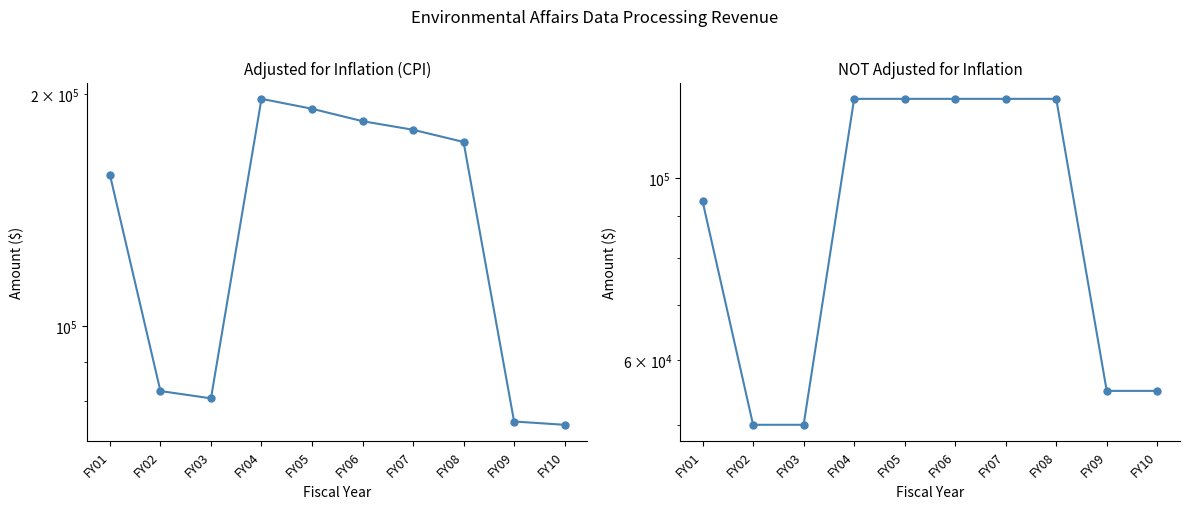

List the labels in order of NOT adjusted for inflation value, largest first.

FY04, FY05, FY06, FY07, FY08, FY01, FY09, FY10, FY02, FY03